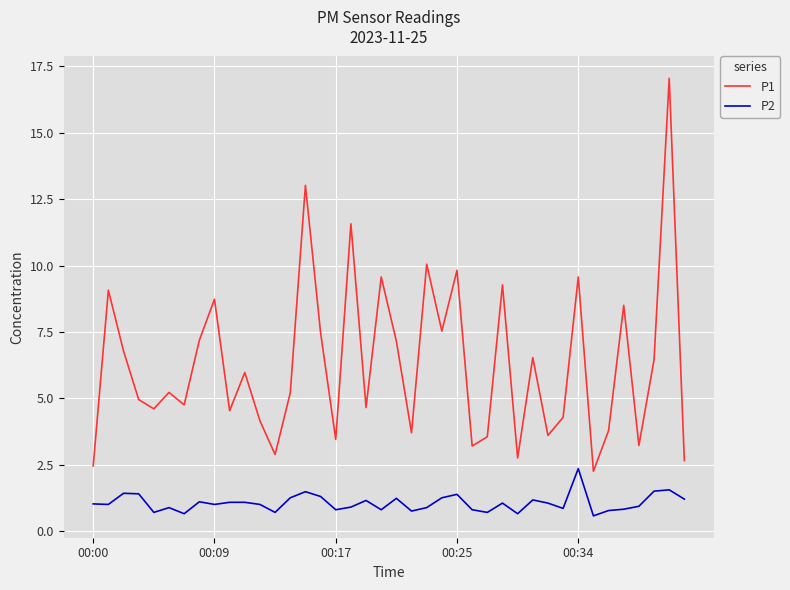

Rank the series by their average value, from lowest to highest.

P2, P1